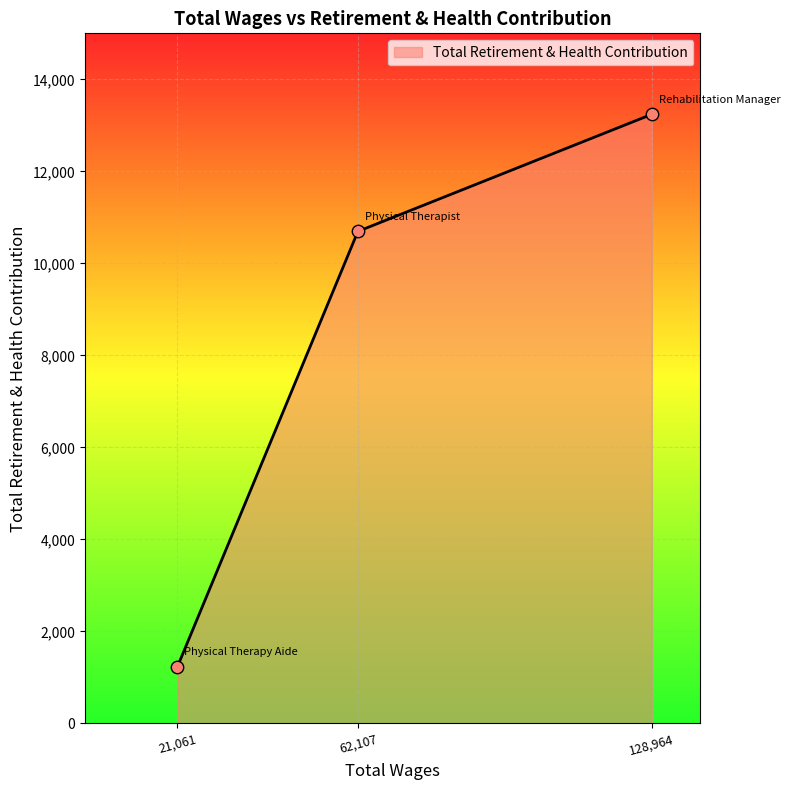

Between 62,107 and 128,964, which is larger?

128,964